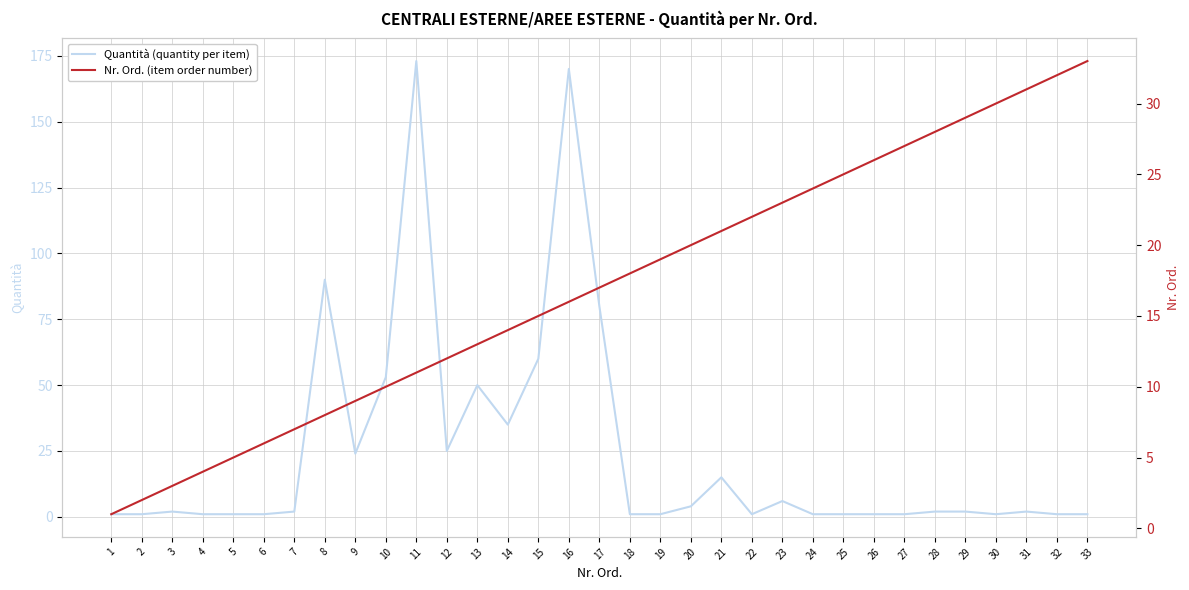

What are all the series names shown in the legend?

Quantità (quantity per item), Nr. Ord. (item order number)